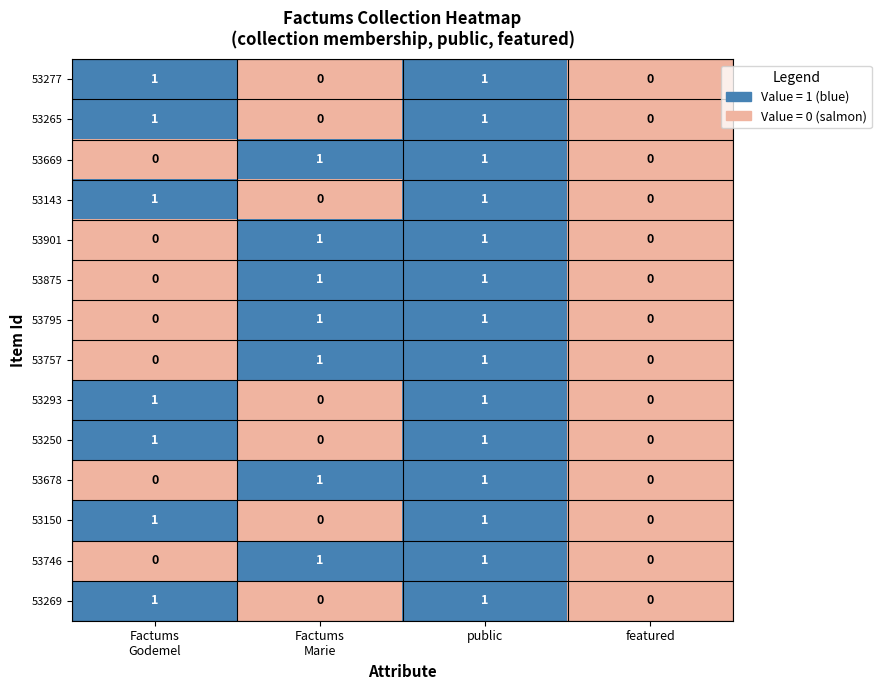

How many 53901 values are between 0 and 1?

4